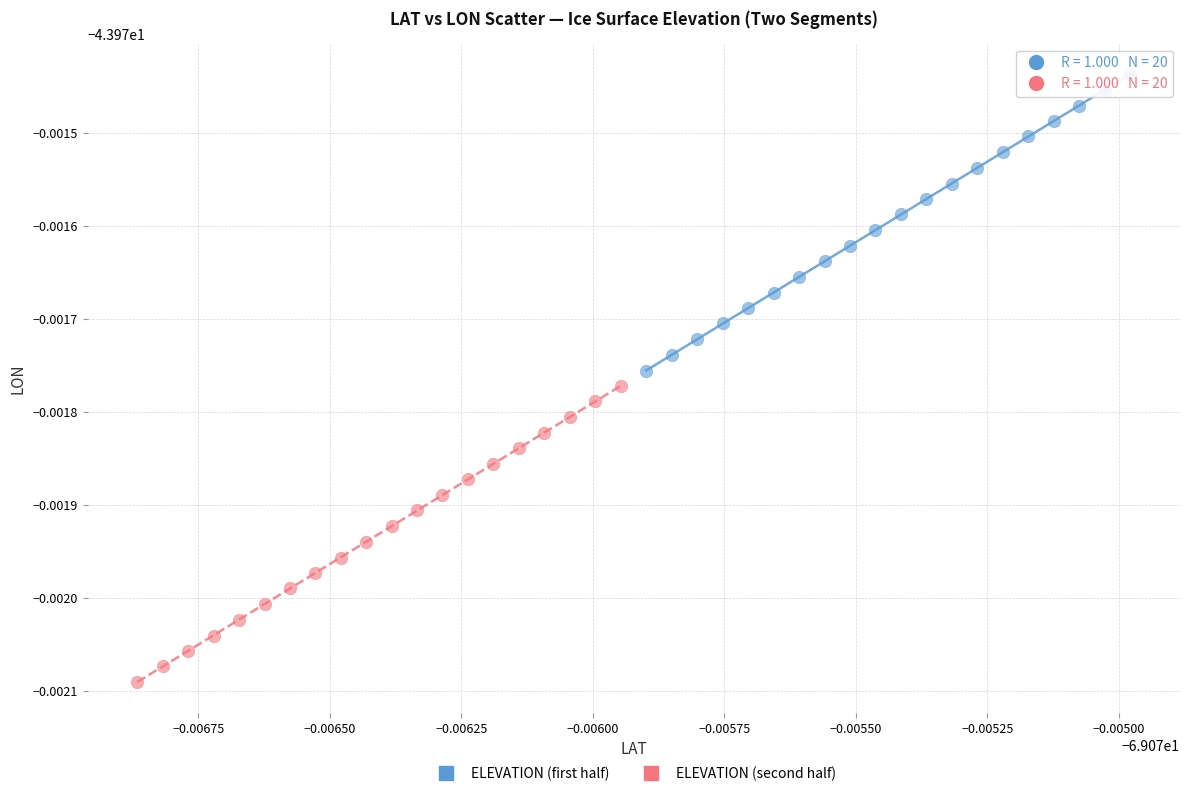

What are all the series names shown in the legend?

ELEVATION (first half), ELEVATION (second half)